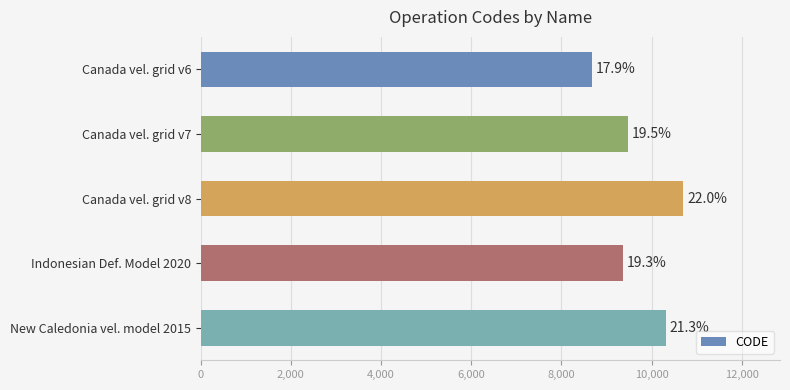

How many bars are there in total?

5